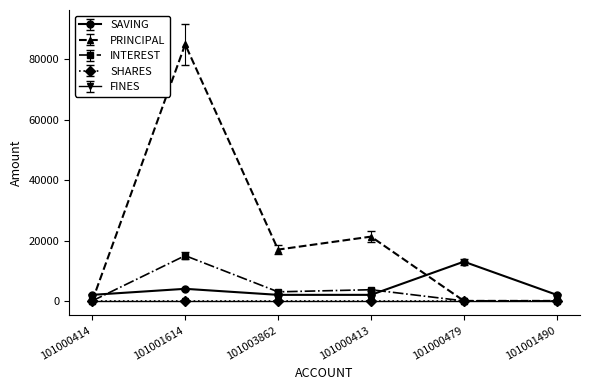

Does the chart display data point markers on the line(s)?

Yes